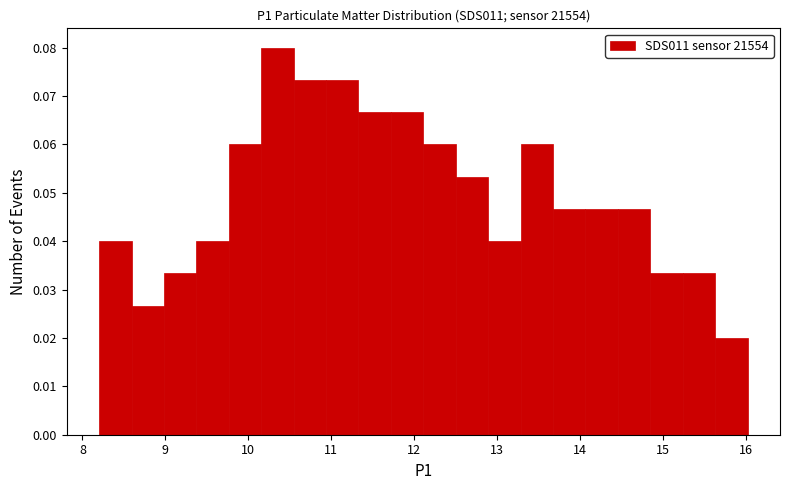

Around what value on the x-axis is the tallest bar? Give the approximate position of its centre, as read against the axis.

10.4